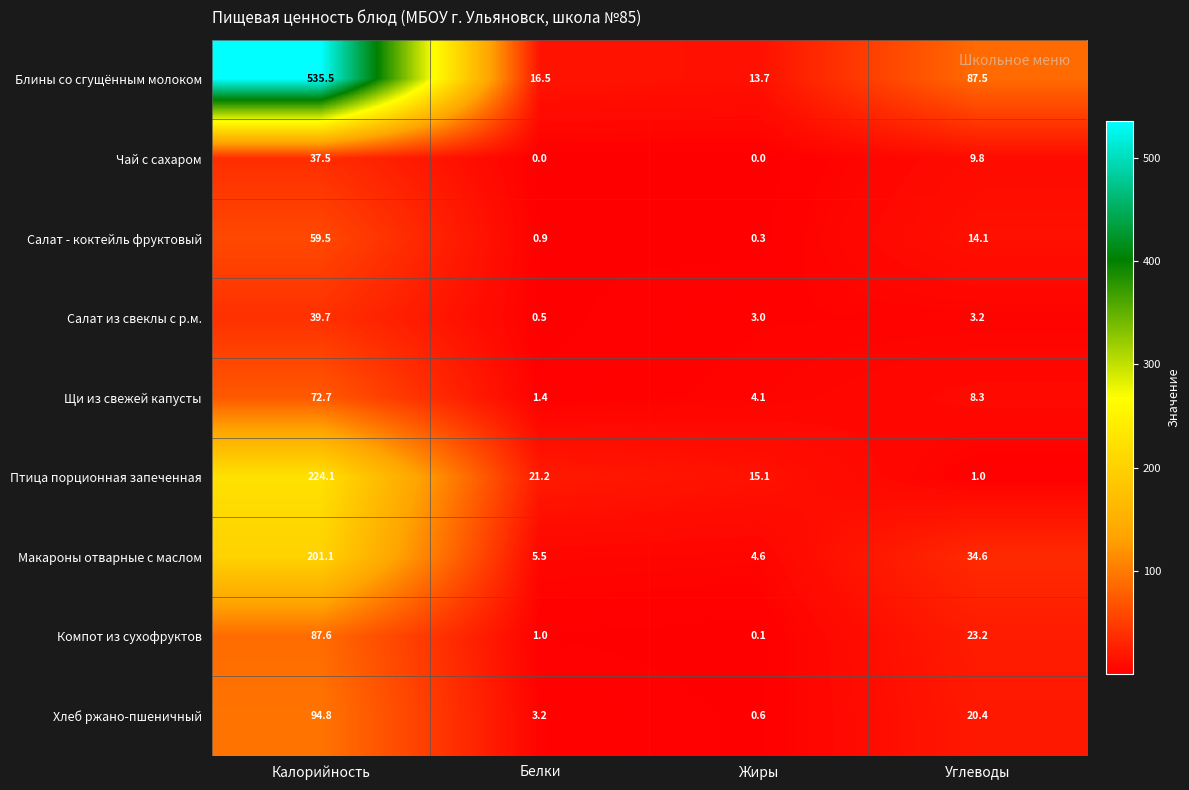

At which label does Блины со сгущённым молоком first exceed 87?

Калорийность